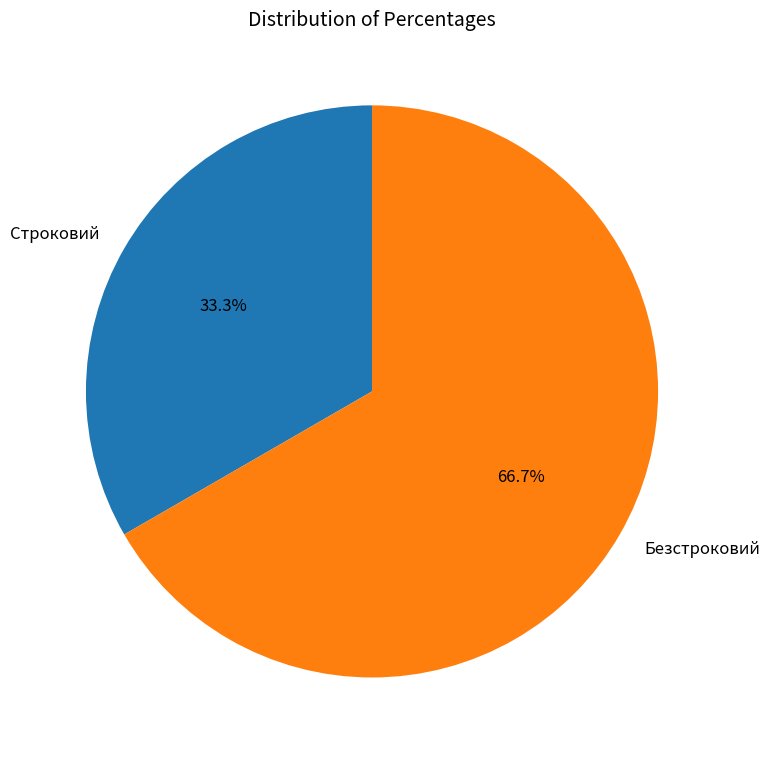

Rank the categories by value from lowest to highest.

Строковий, Безстроковий